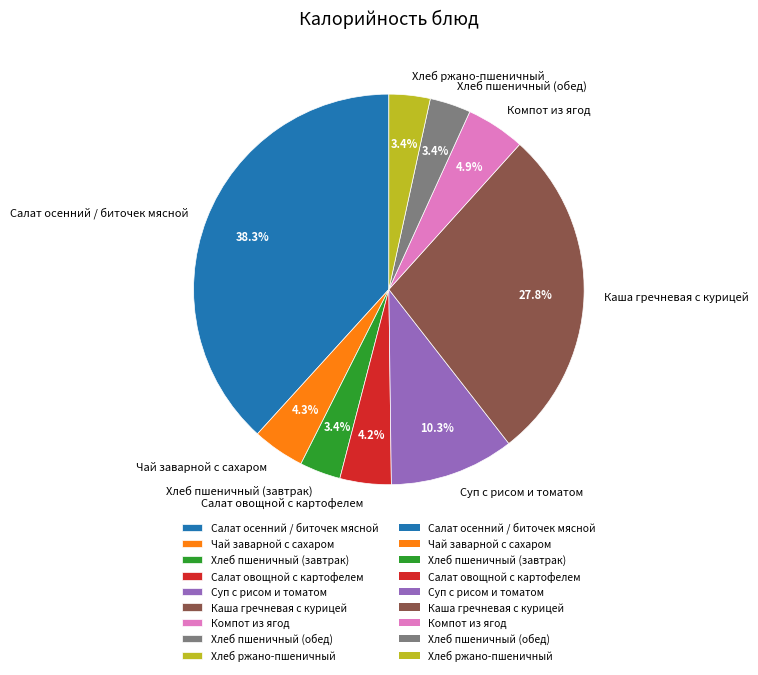

Between Хлеб пшеничный (завтрак) and Компот из ягод, which is larger?

Компот из ягод